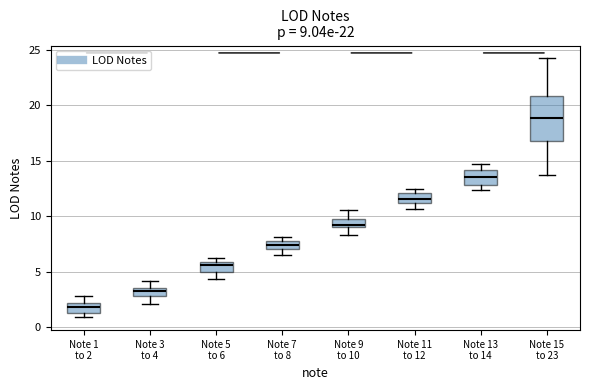

Which box is the tallest, from its lower edge to its upper edge?

Note 15 to 23